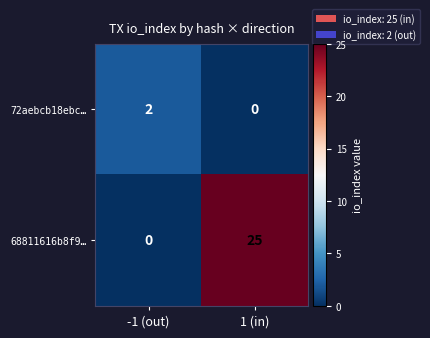

Is it true that 72aebcb18ebc… equals 1 at 1 (in)?

False